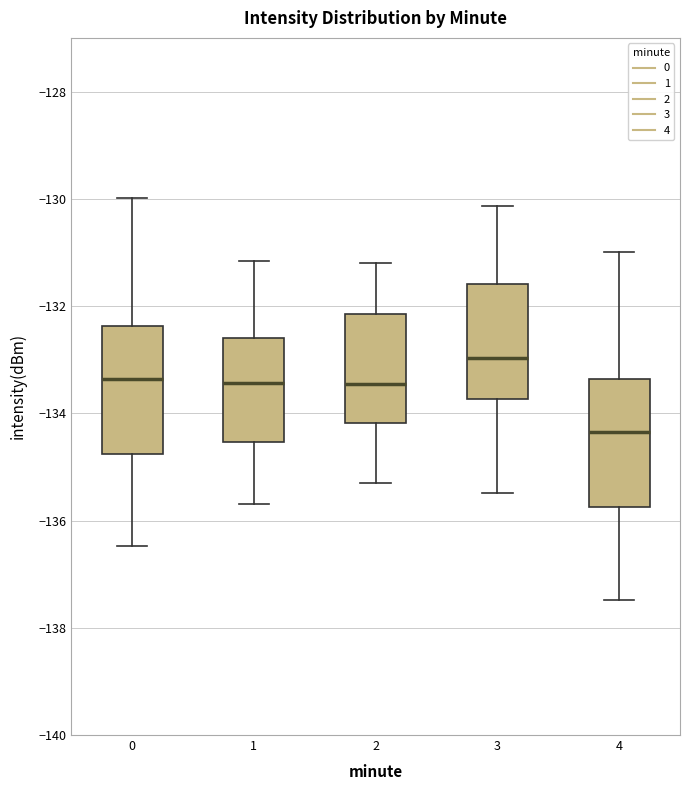

Reading left to right, read every box against the y-axis: the position of its median line, the range the box covers, and the ends of its whiskers. The values are not printed on the chart, so give them approximately, as read against the axis.

0: median -133.4, box -134.8 to -132.4, whiskers -136.4 to -130.0
1: median -133.4, box -134.6 to -132.6, whiskers -135.6 to -131.2
2: median -133.4, box -134.2 to -132.2, whiskers -135.2 to -131.2
3: median -133.0, box -133.8 to -131.6, whiskers -135.4 to -130.2
4: median -134.4, box -135.8 to -133.4, whiskers -137.4 to -131.0